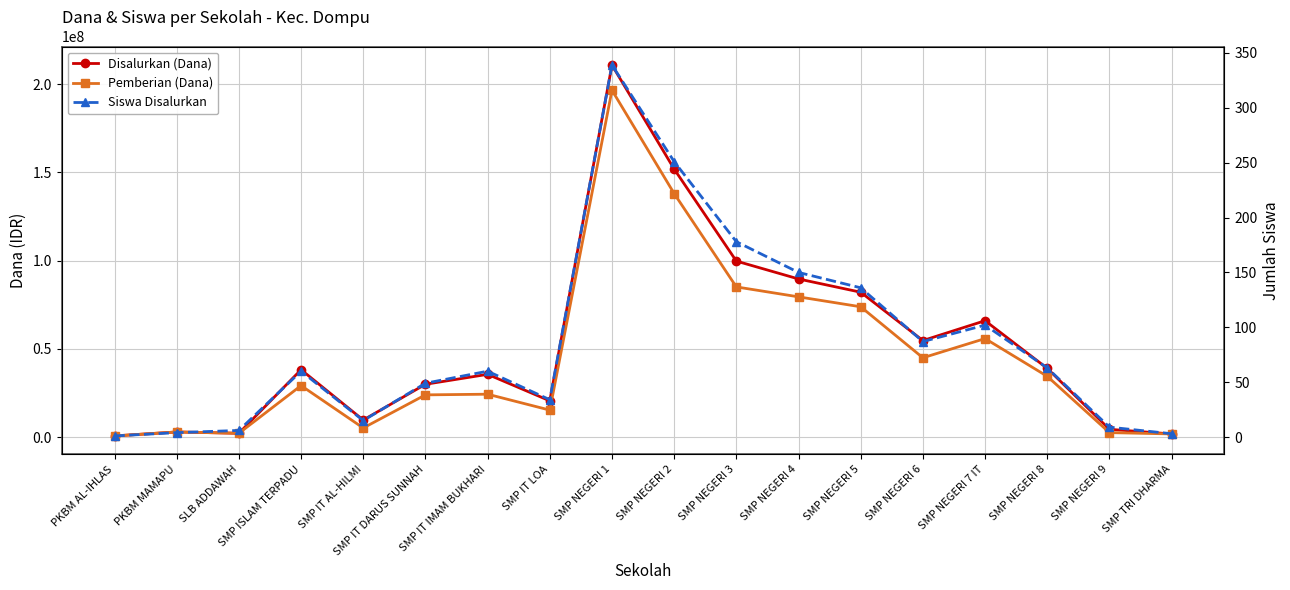

At which label does Disalurkan (Dana) reach its peak?

SMP NEGERI 1